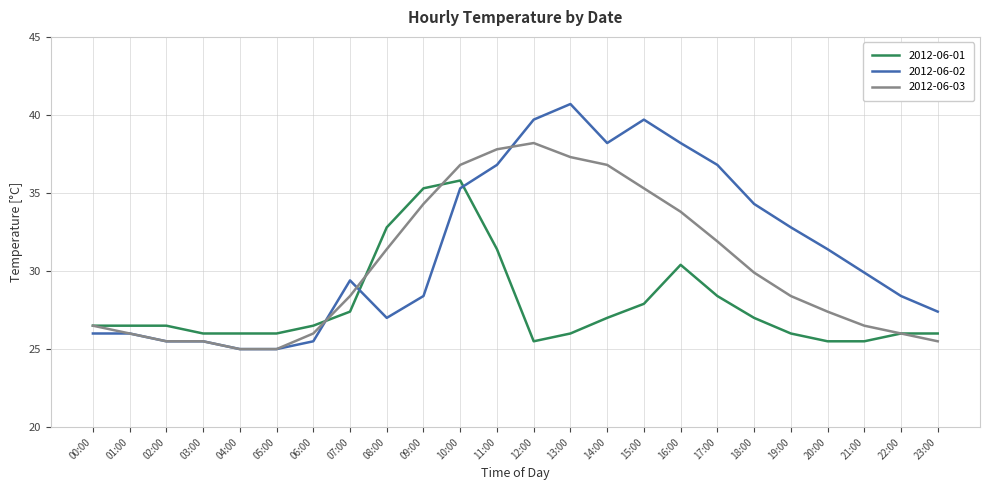

What is the sum of the 2012-06-02 values at 09:00 and 22:00?

56.8